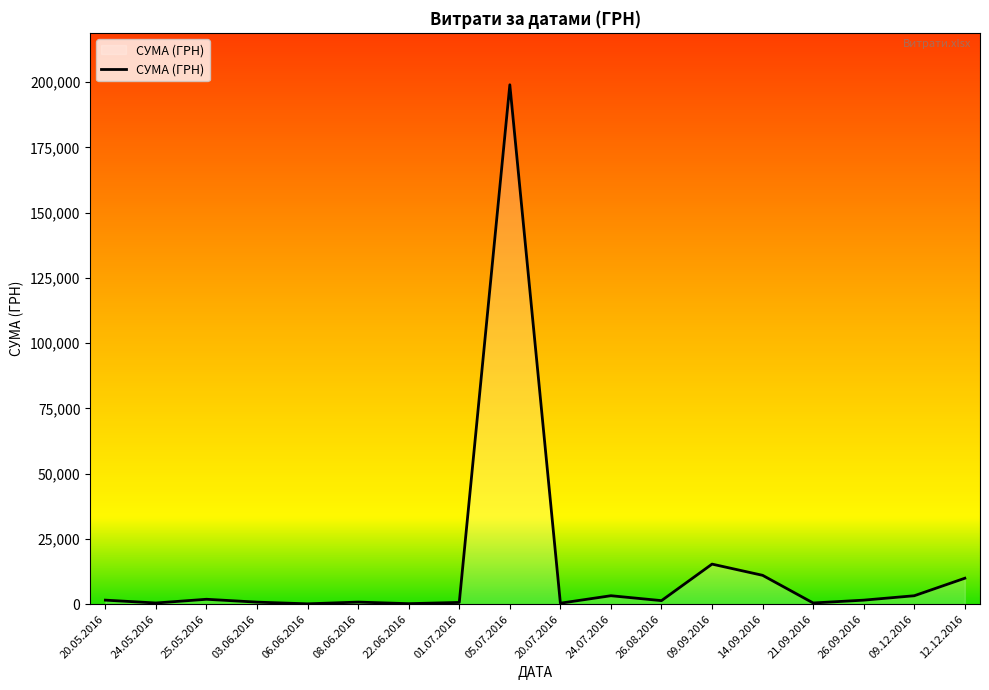

At which category does the chart reach its peak across all series?

05.07.2016